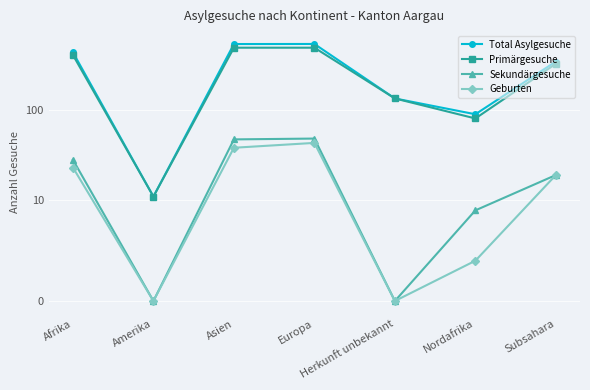

Reading left to right, what are all the values shown in this chart?

Total Asylgesuche: Afrika=429	Amerika=11	Asien=530	Europa=531	Herkunft unbekannt=133	Nordafrika=89	Subsahara=340
Primärgesuche: Afrika=401	Amerika=11	Asien=483	Europa=483	Herkunft unbekannt=133	Nordafrika=80	Subsahara=321
Sekundärgesuche: Afrika=28	Amerika=0	Asien=47	Europa=48	Herkunft unbekannt=0	Nordafrika=9	Subsahara=19
Geburten: Afrika=23	Amerika=0	Asien=38	Europa=43	Herkunft unbekannt=0	Nordafrika=4	Subsahara=19